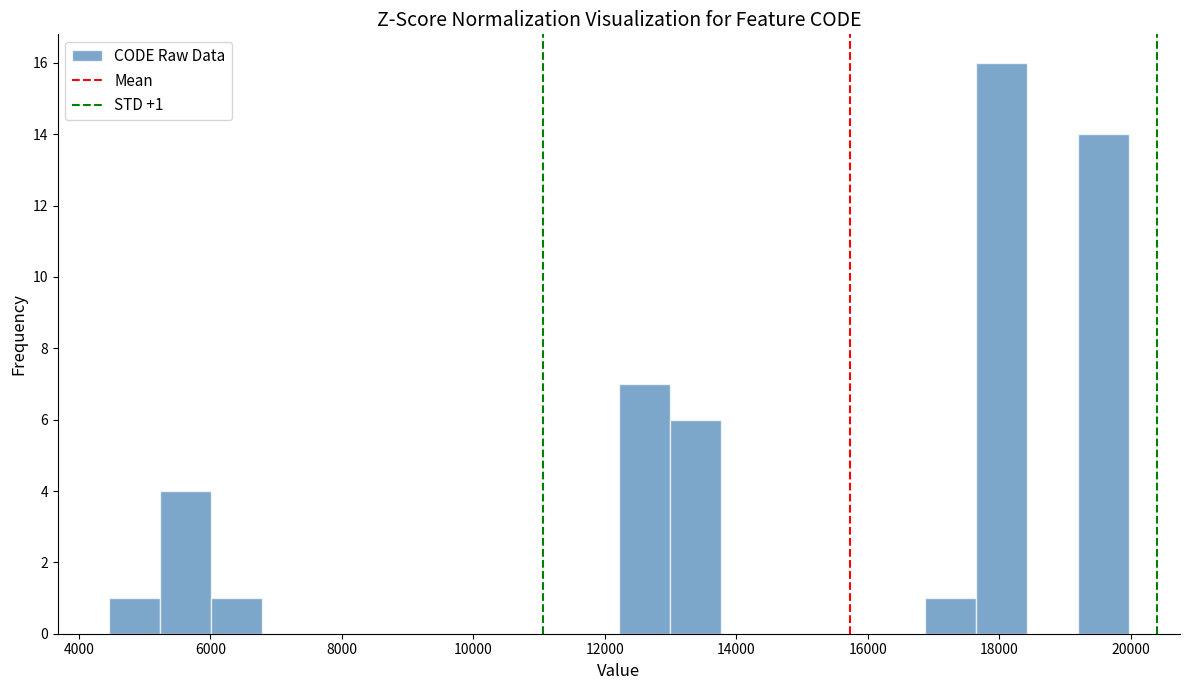

Read against the x-axis, roughly where is the centre of the tallest bar?

18000